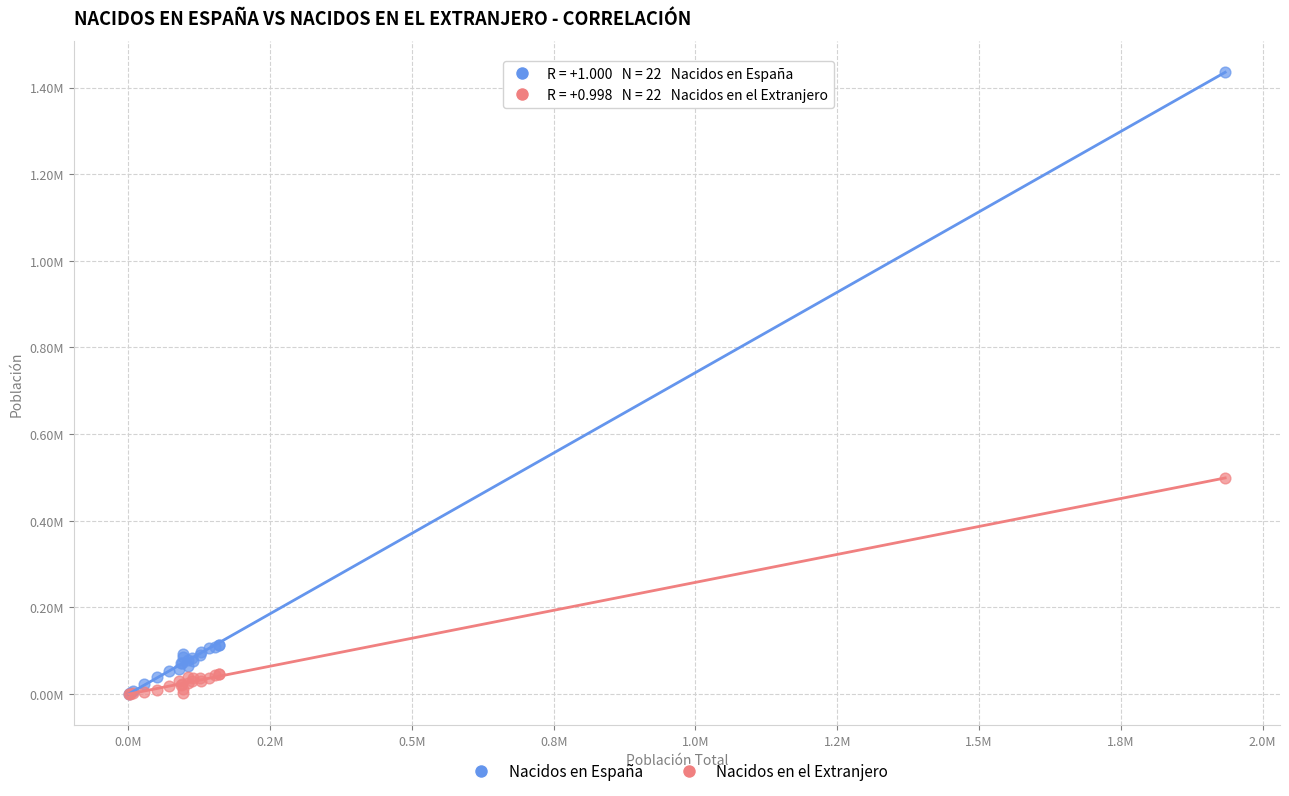

What are all the series names shown in the legend?

Nacidos en España, Nacidos en el Extranjero